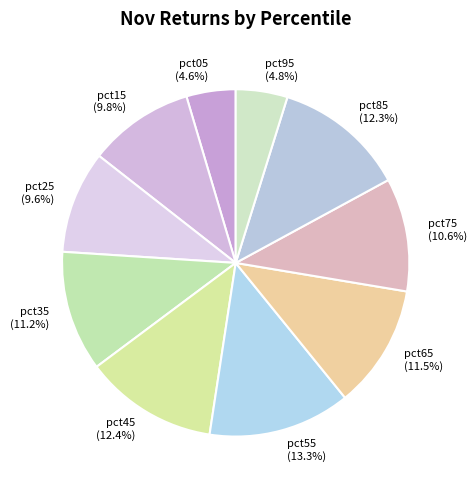

Which has a higher value, pct45 or pct75?

pct45